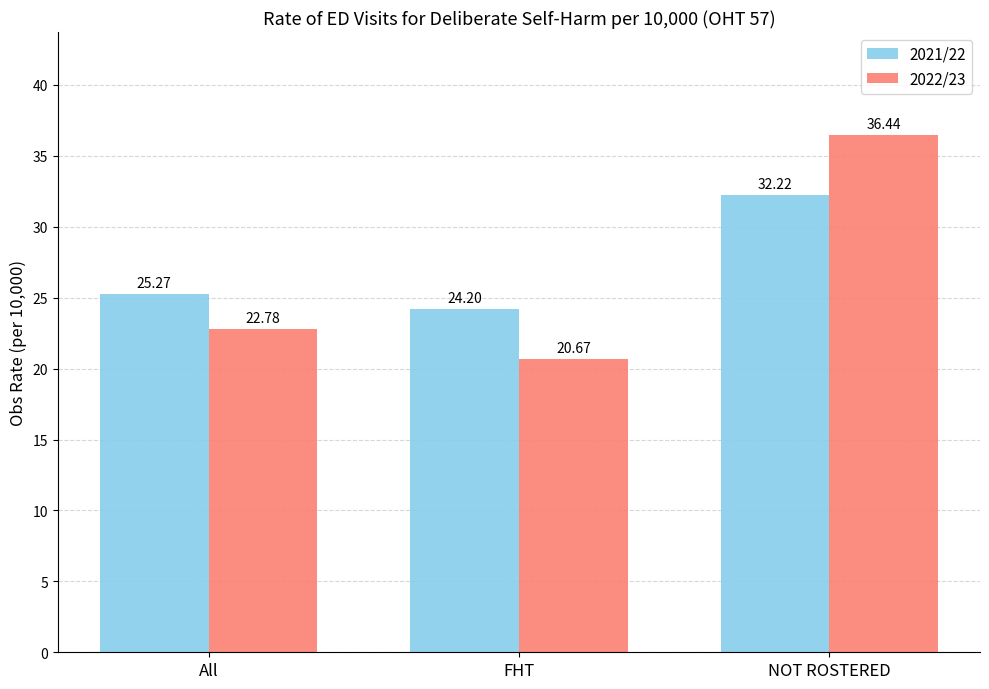

How many bars are there in each group?

2